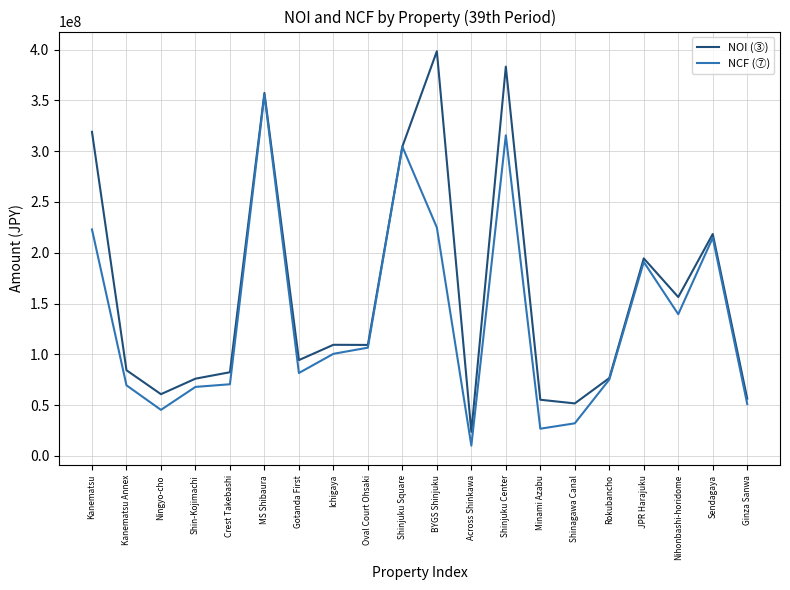

What position from the right is Ichigaya?

13